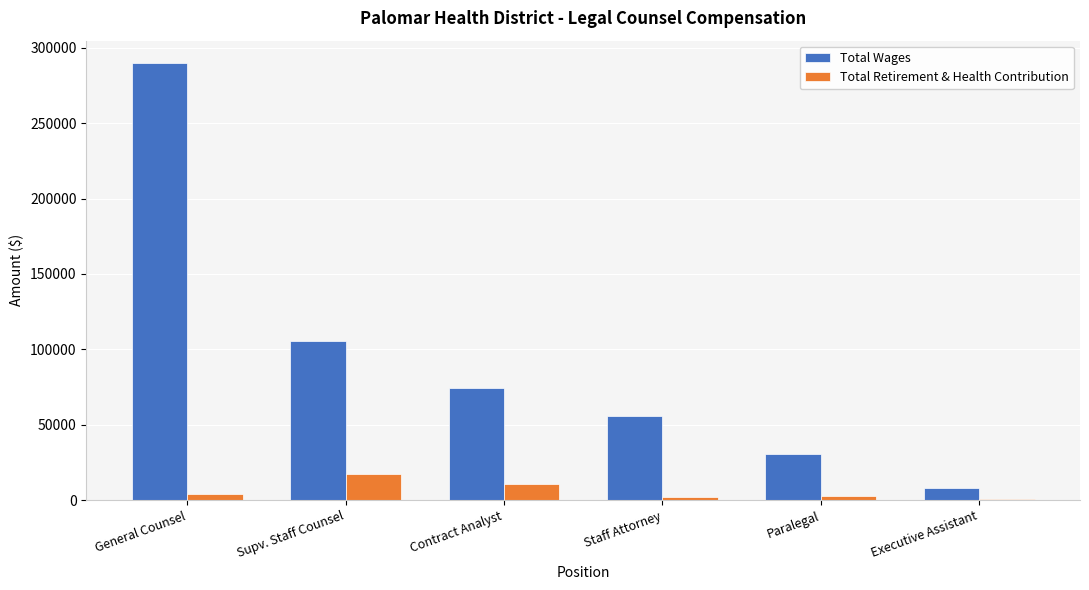

The Total Retirement & Health Contribution series shows 17208 at Supv. Staff Counsel. True or false?

True